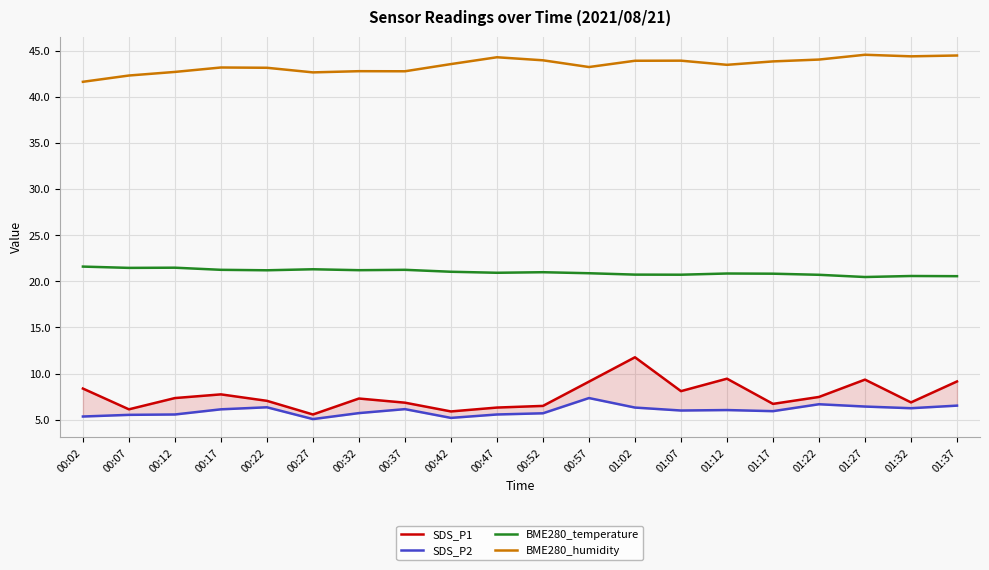

True or false: SDS_P2 has more than 1 points higher than both neighbors.

True